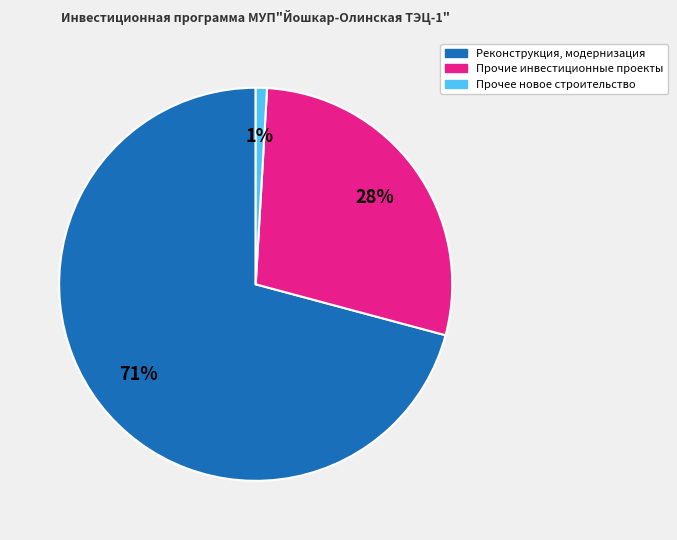

Which category has the biggest portion of the pie?

Реконструкция, модернизация